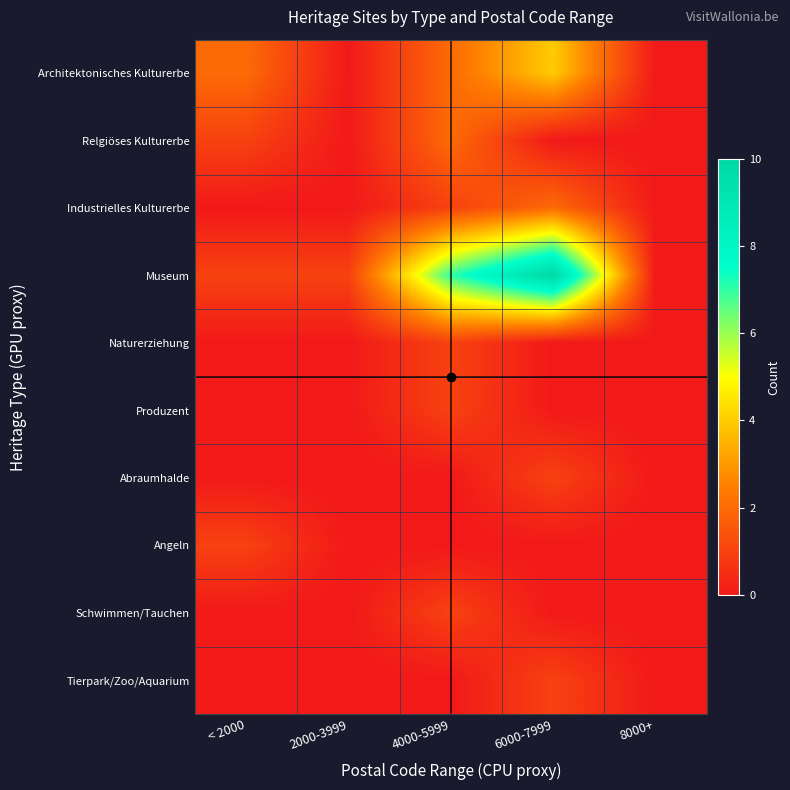

Which series changed the most between 2000-3999 and 6000-7999?

Museum